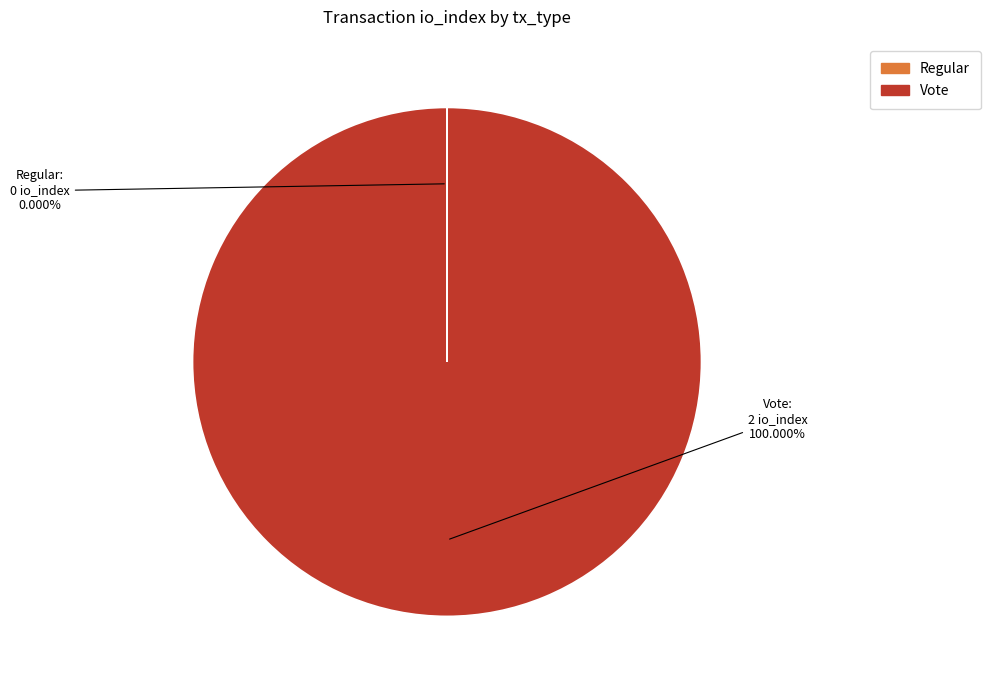

Does Vote account for over 50% of the chart?

Yes